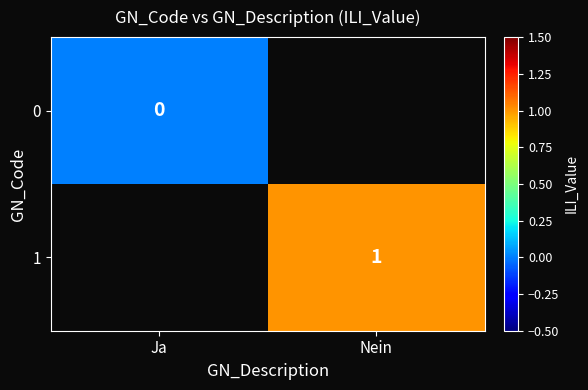

The value of 1 at Nein is 1. True or false?

True